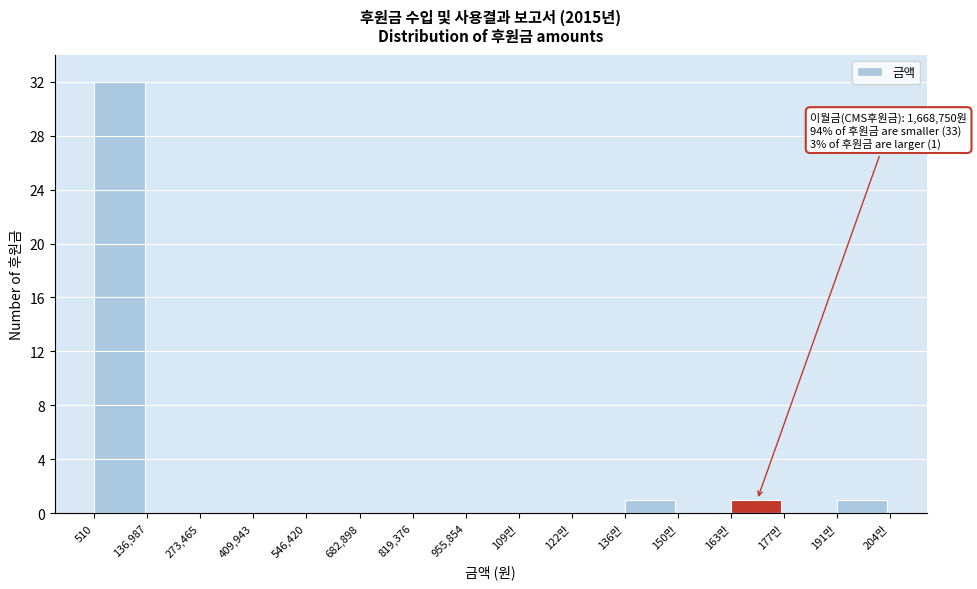

Reading left to right, extract all data points from this chart.

510=32	136,987=0	273,465=0	409,943=0	546,420=0	682,898=0	819,376=0	955,854=0	109만=0	122만=0	136만=1	150만=0	163만=1	177만=0	191만=1